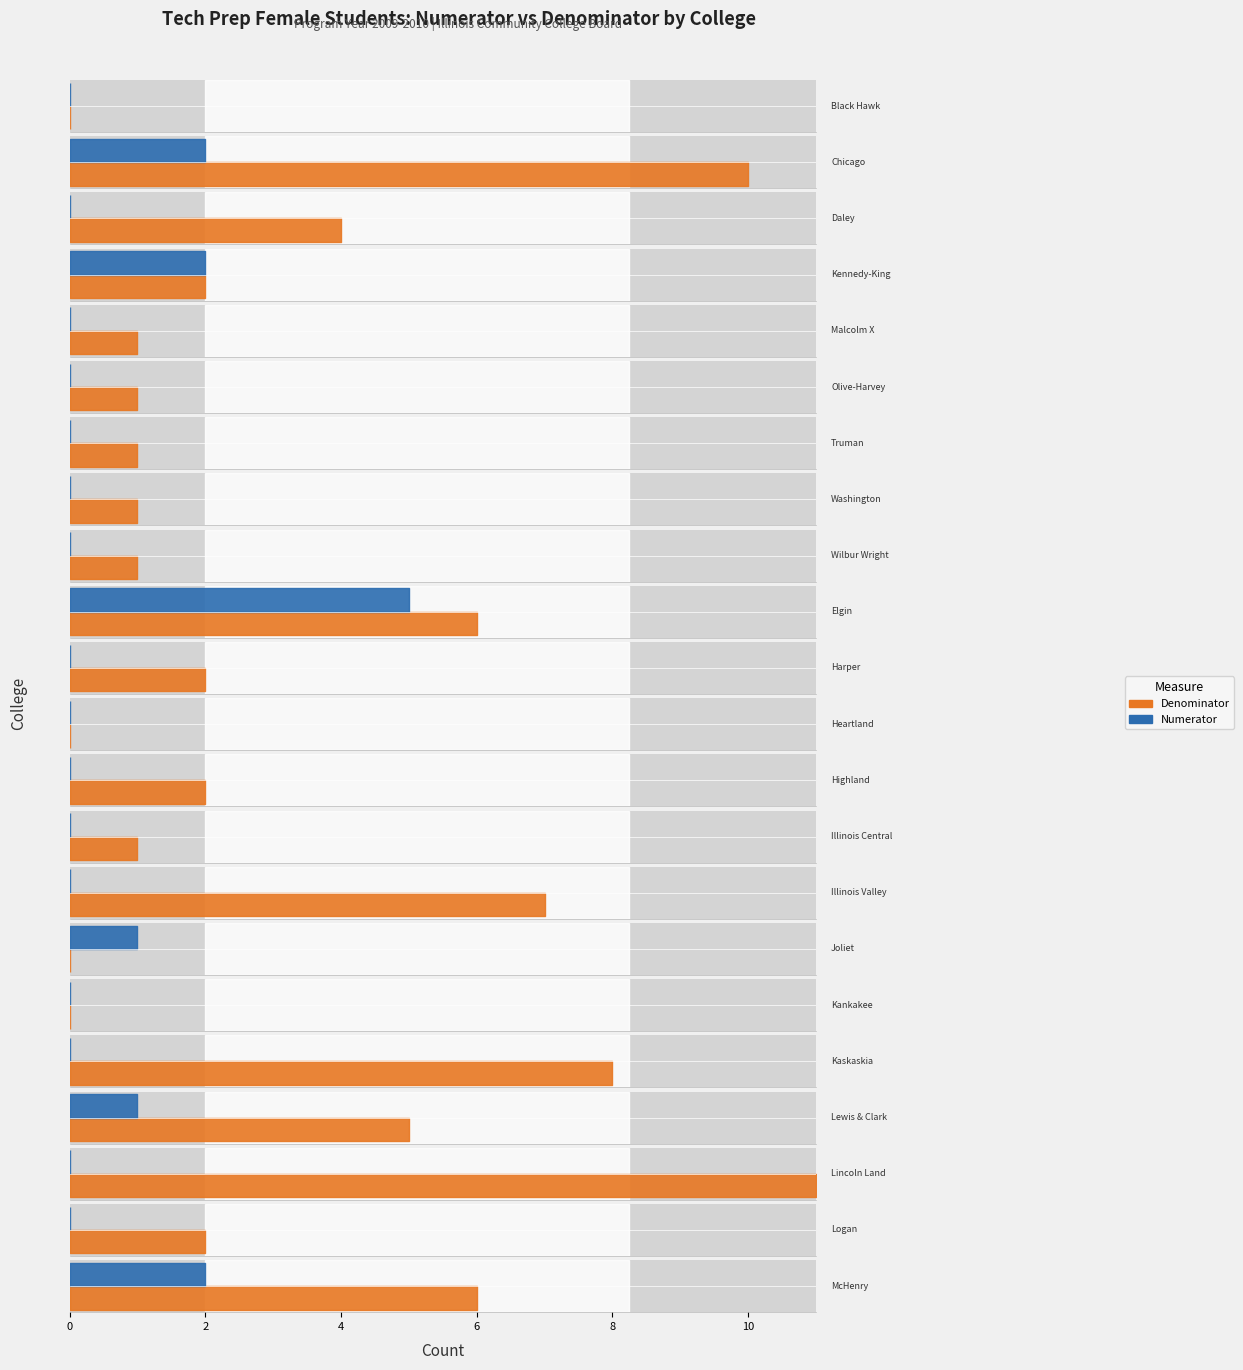

Which has a higher value, McHenry or Joliet?

McHenry